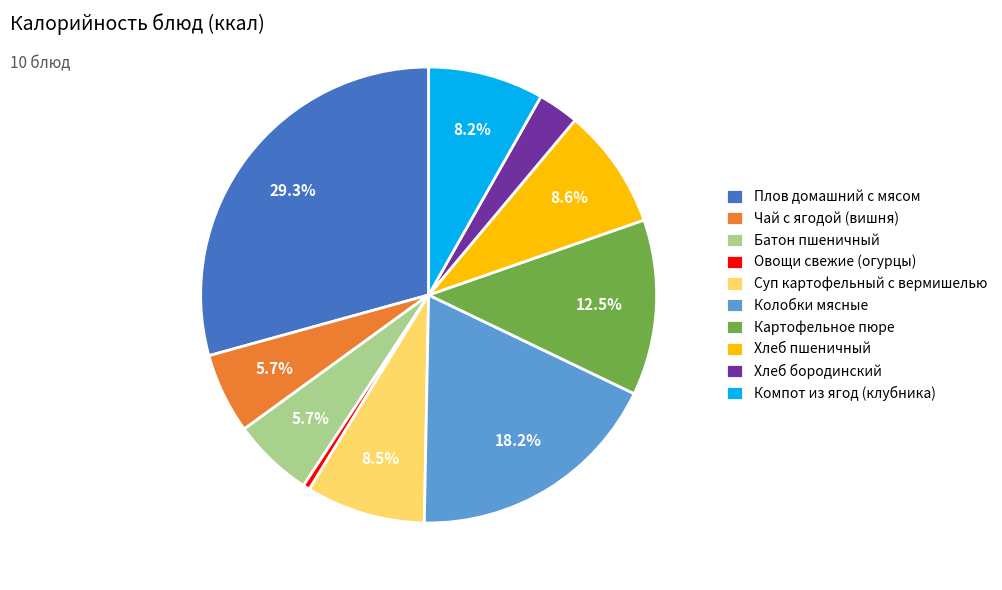

Is the sum of Плов домашний с мясом and Хлеб бородинский greater than half?

No